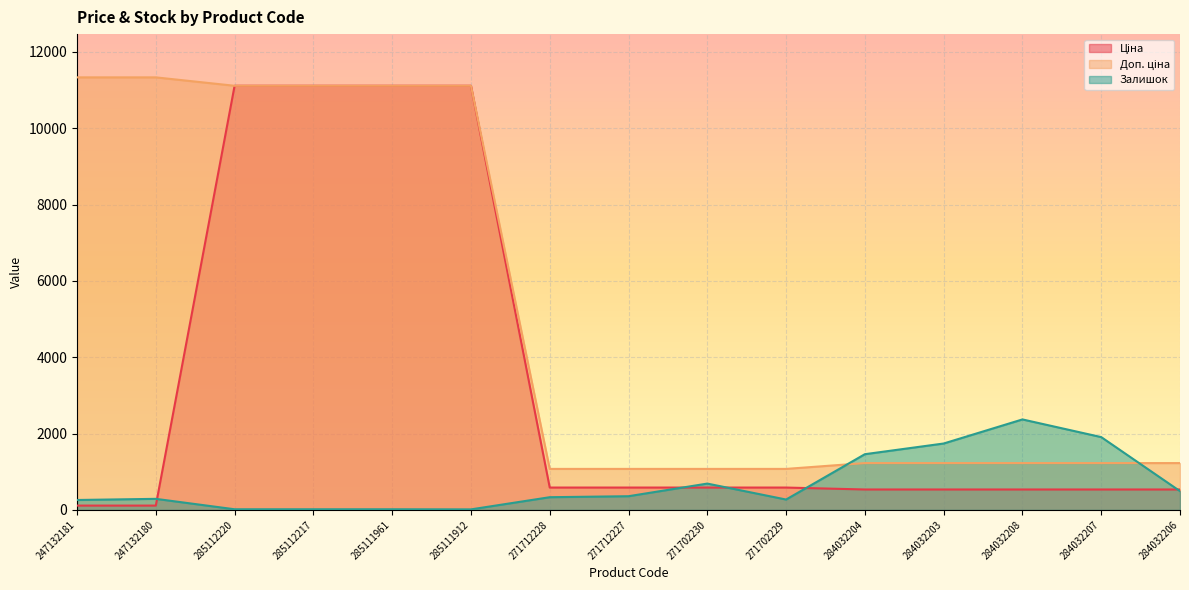

What are all the series names shown in the legend?

Ціна, Доп. ціна, Залишок